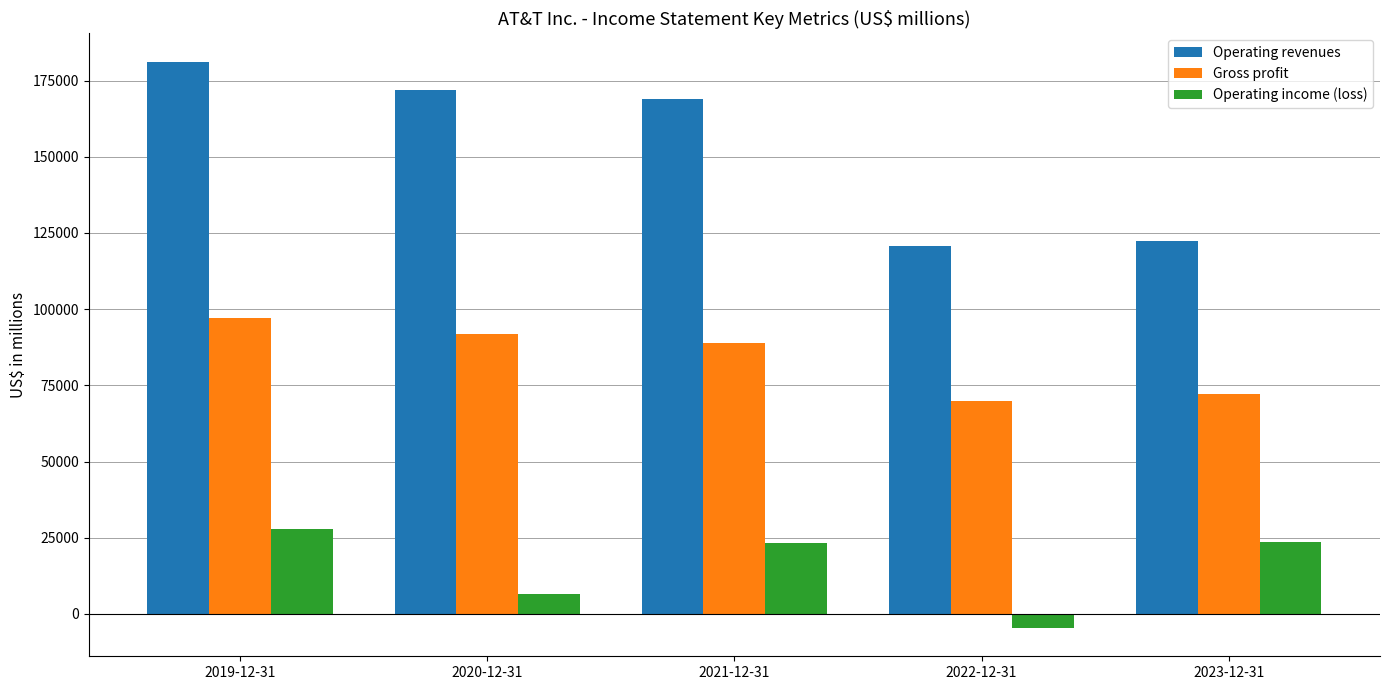

What is the label of the 1st bar from the right?

2023-12-31